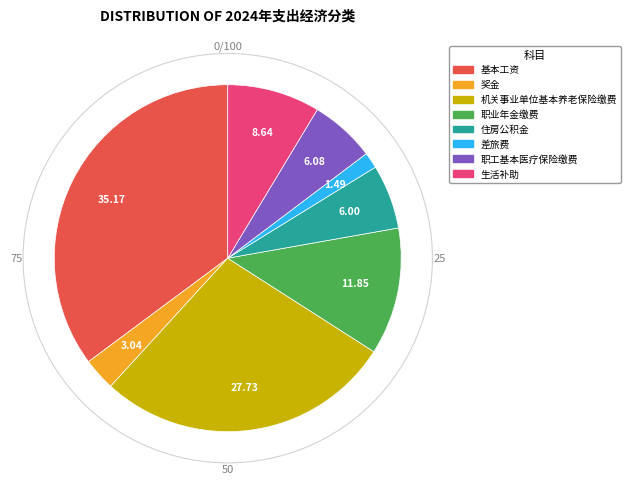

Which slice is the smallest?

差旅费